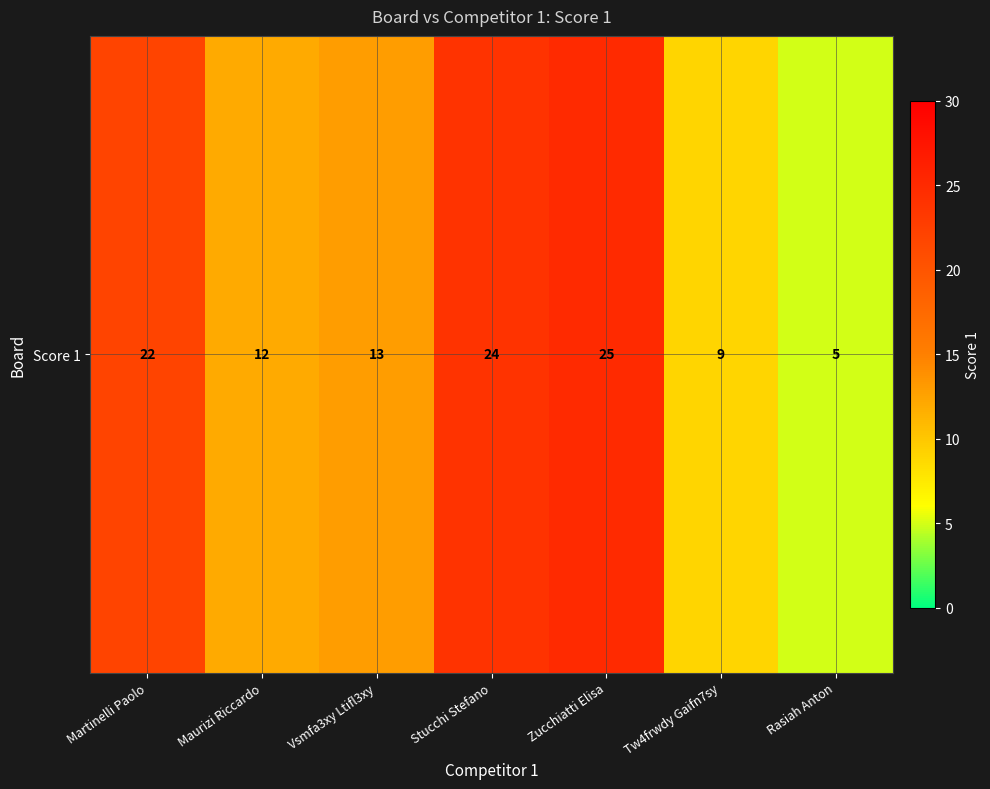

What is the difference between the maximum and minimum values?

20